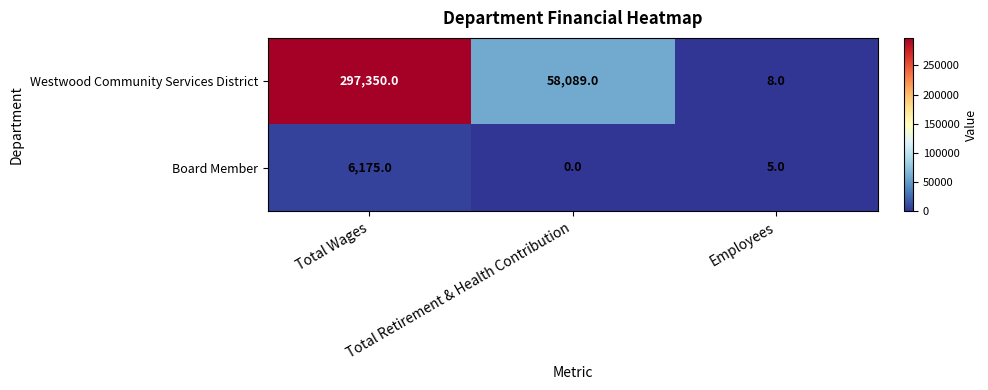

How many categories are shown in the chart?

3